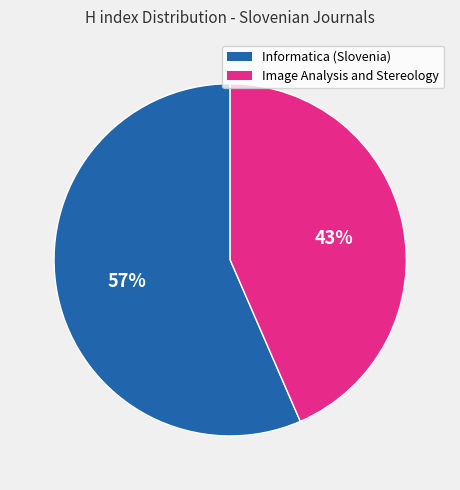

To the nearest percent, what is the average slice percentage?

50%